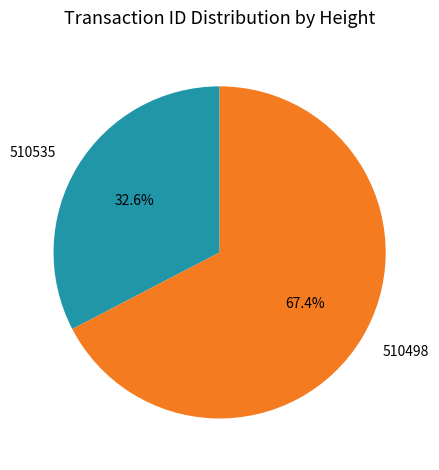

To the nearest percent, what percentage of the pie is 510498?

67%